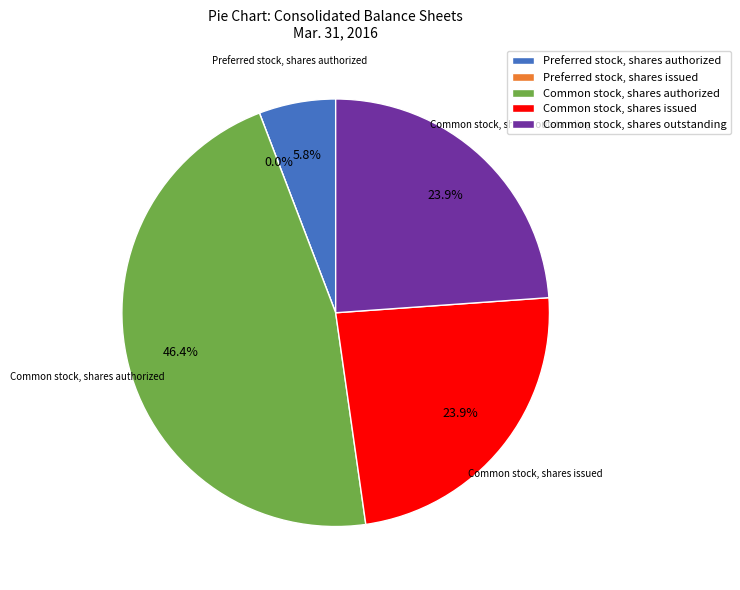

What portion of the pie excludes Common stock, shares authorized?

53.6%